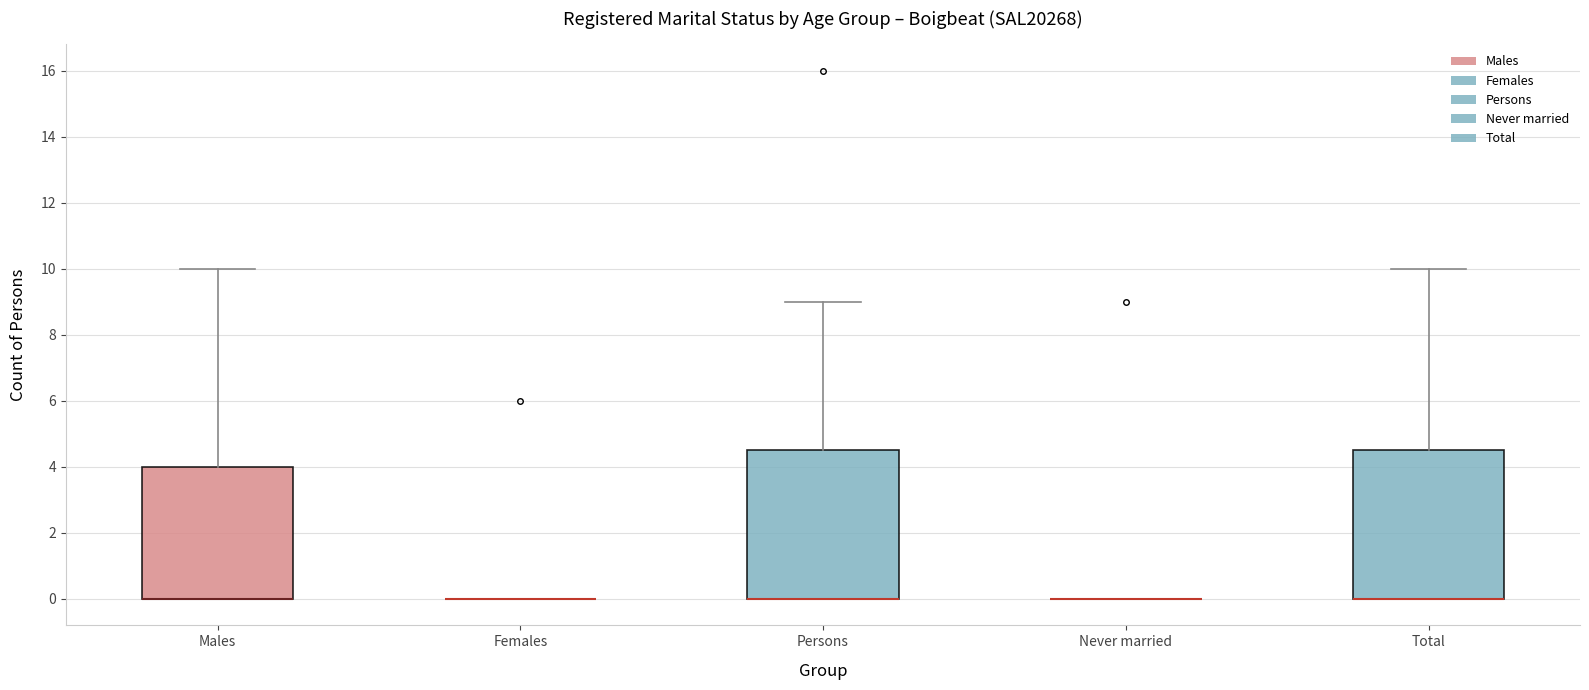

Reading left to right, transcribe this box plot: for each box, give where its median line is, the range the box spans, and where its two whiskers end, as read against the y-axis. The values are not printed on the chart, so give them approximately, as read against the axis.

Males: median 0.0 (drawn on the box's lower edge), box 0.0 to 4.0, whiskers 0.0 to 10.0
Females: box collapsed to a line at 0.0, whiskers 0.0 to 0.0
Persons: median 0.0 (drawn on the box's lower edge), box 0.0 to 4.6, whiskers 0.0 to 9.0
Never married: box collapsed to a line at 0.0, whiskers 0.0 to 0.0
Total: median 0.0 (drawn on the box's lower edge), box 0.0 to 4.6, whiskers 0.0 to 10.0